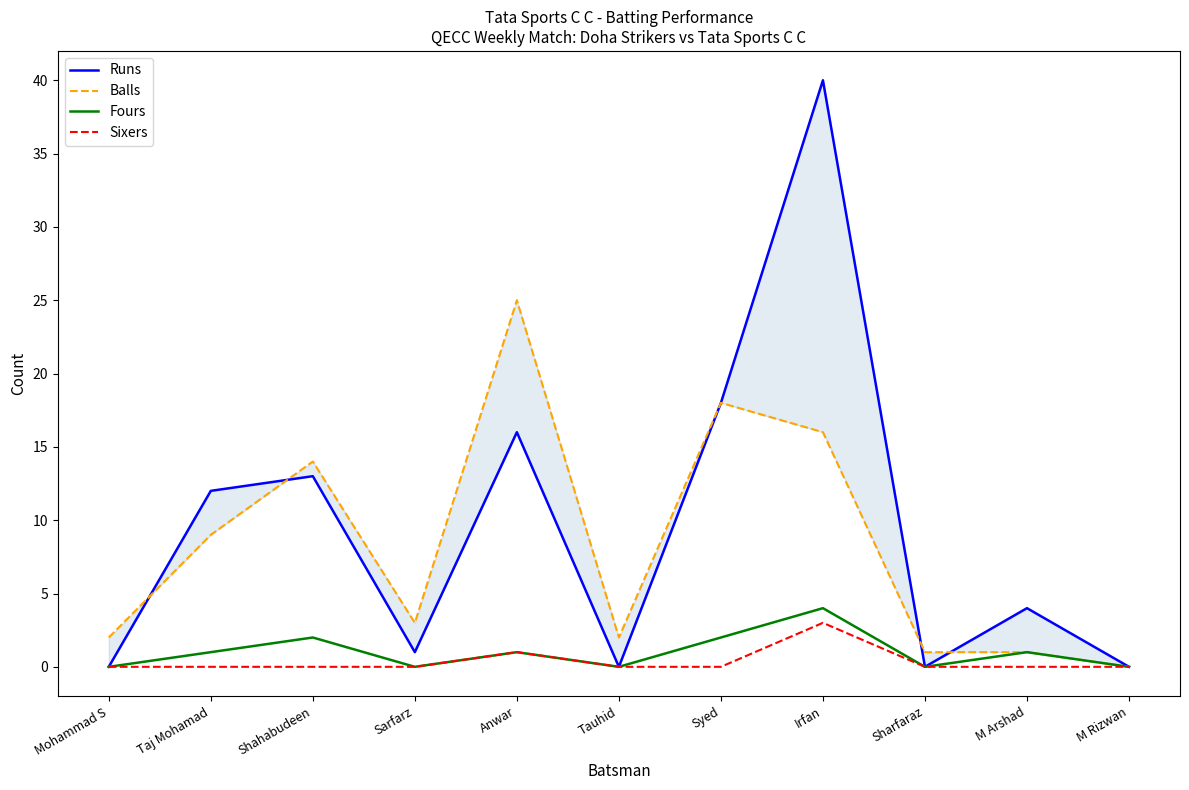

How many times do Balls and Runs cross each other?

4